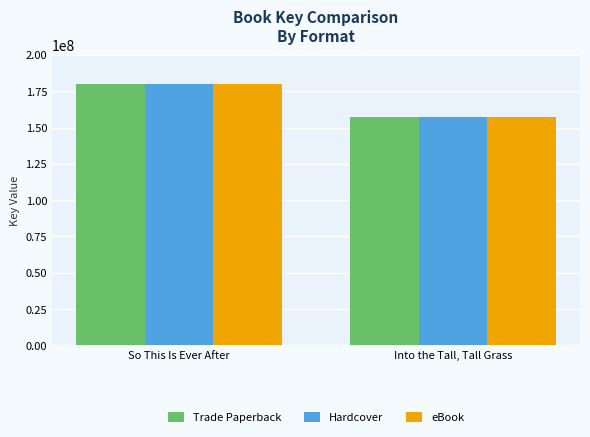

At which category does the chart reach its peak across all series?

So This Is Ever After